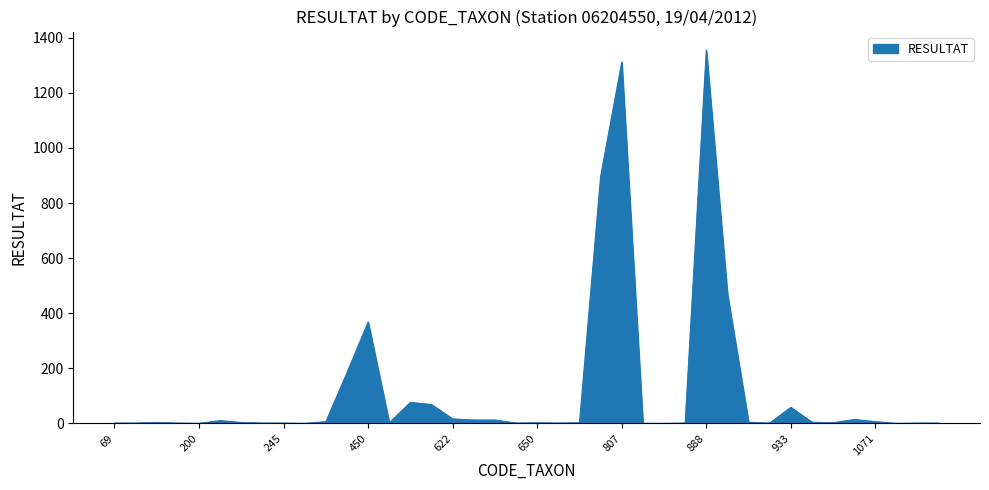

What is the difference between the maximum and minimum values?

1355